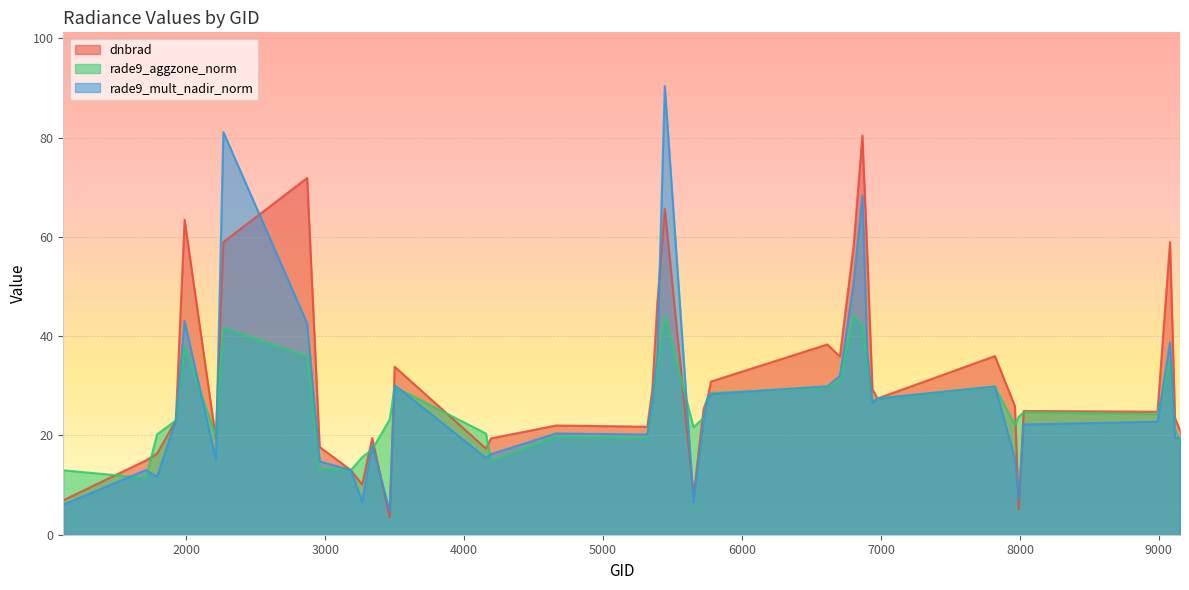

How many categories are shown in the chart?

40